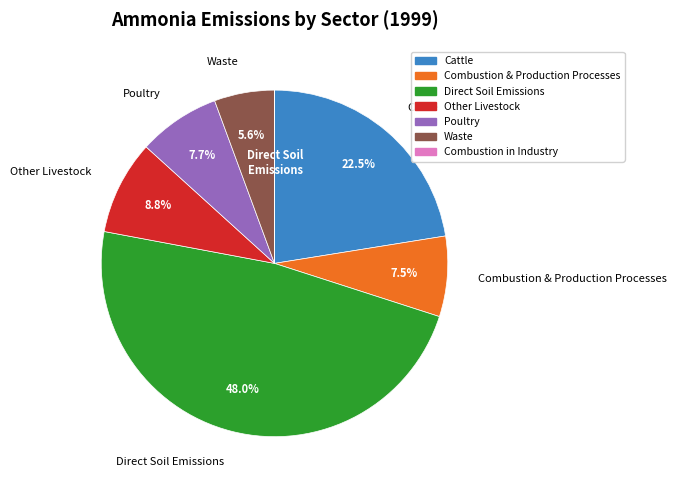

Does Poultry account for over 50% of the chart?

No